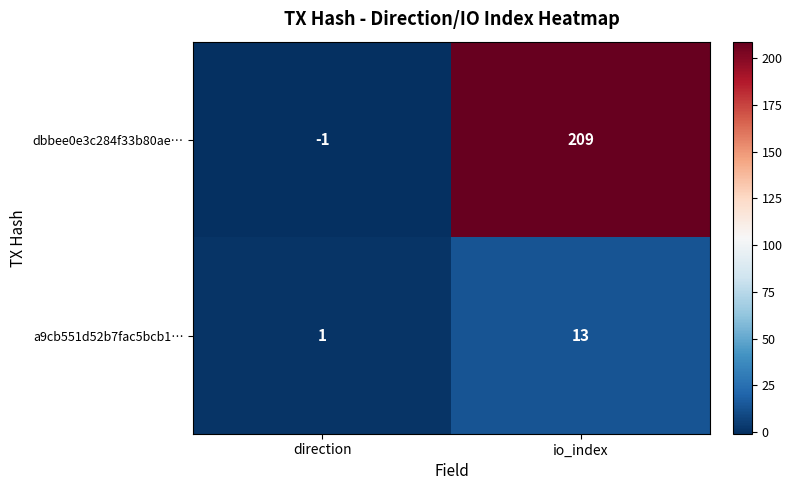

Reading left to right, what are all the values shown in this chart?

dbbee0e3c284f33b80ae…: -1	209
a9cb551d52b7fac5bcb1…: 1	13